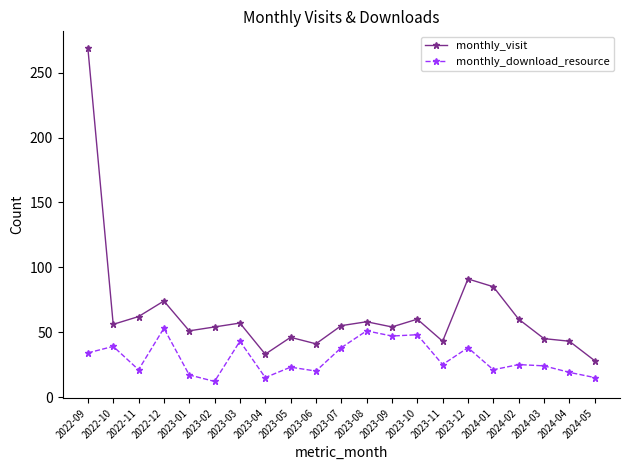

At how many categories does at least one series exceed 150?

1